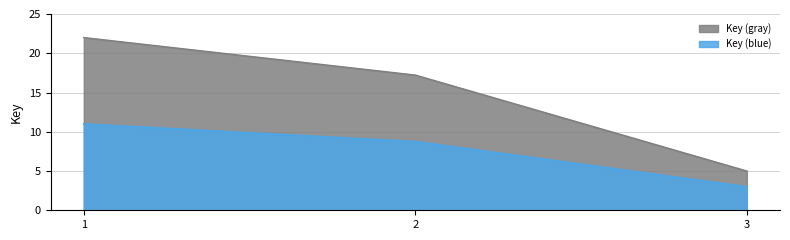

Between 1 and 2, which is larger?

1